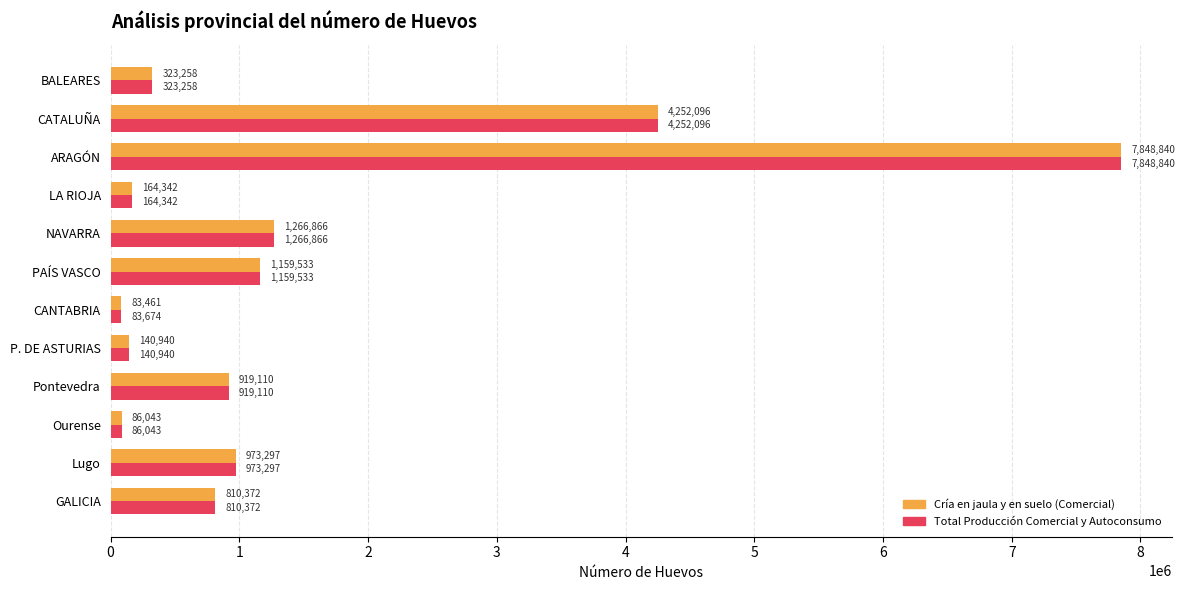

What is the difference between the second highest and minimum values in the Cría en jaula y en suelo (Comercial) series?

4168635